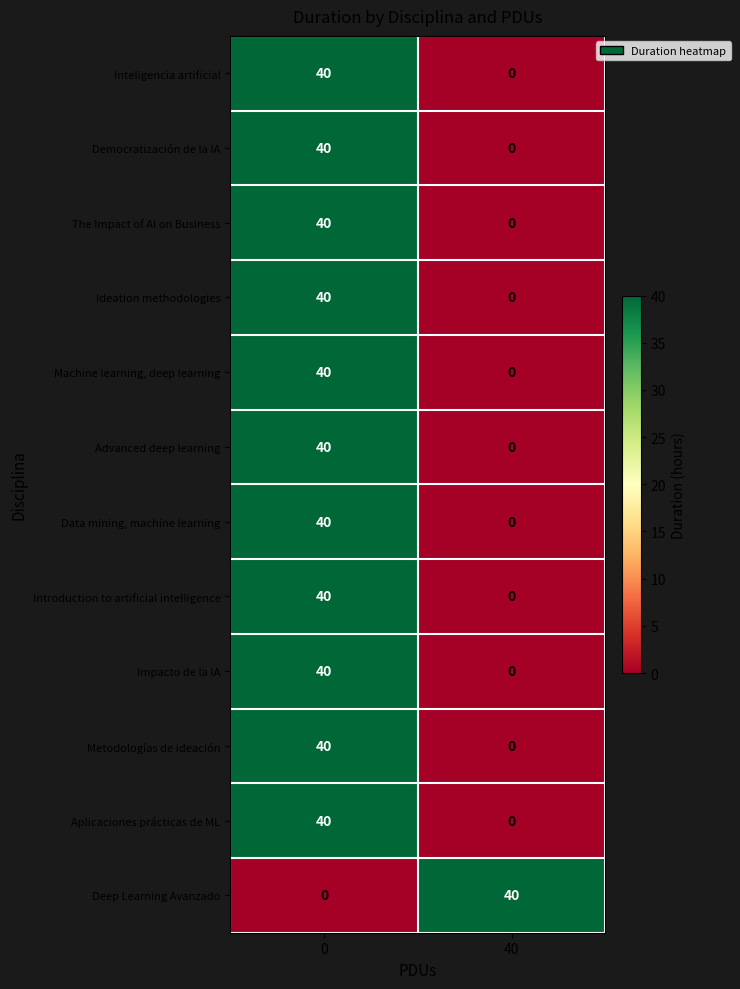

What is the average value of the Inteligencia artificial series?

20